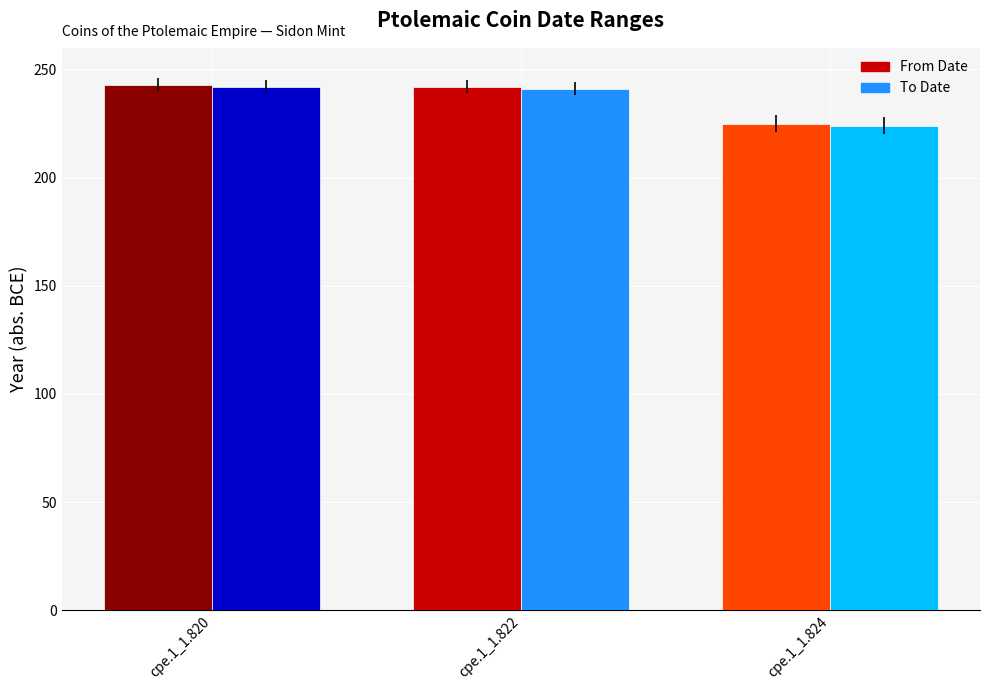

The To Date series shows 242 at cpe.1_1.820. True or false?

True